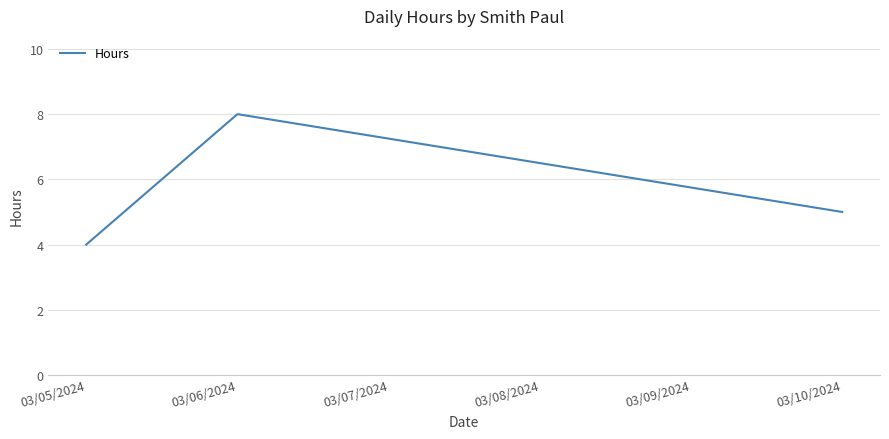

What position from the right is 03/10/2024?

1